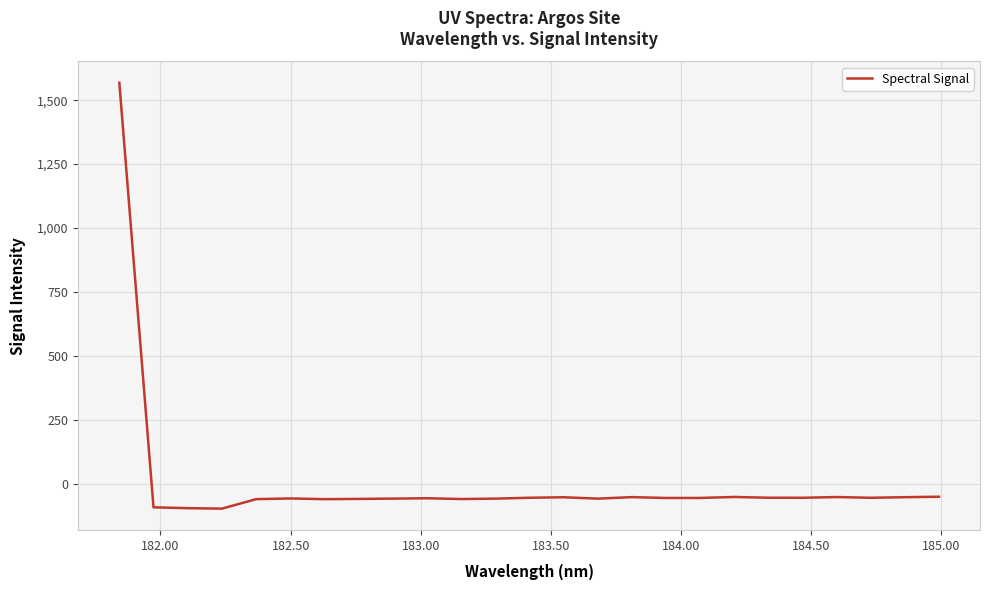

What is the minimum value shown in the chart?

-98.1